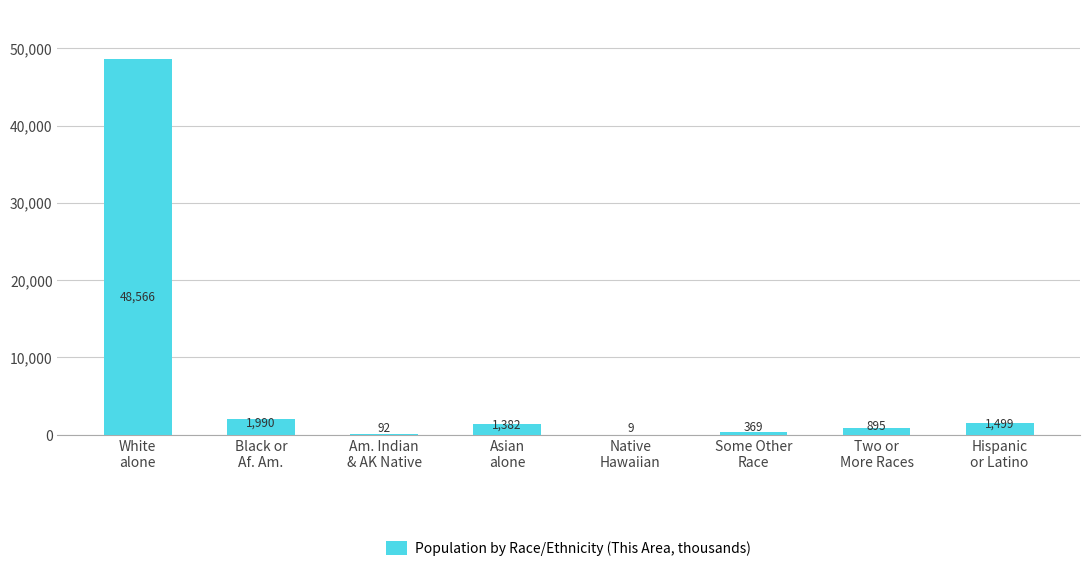

How many categories are shown in the chart?

8